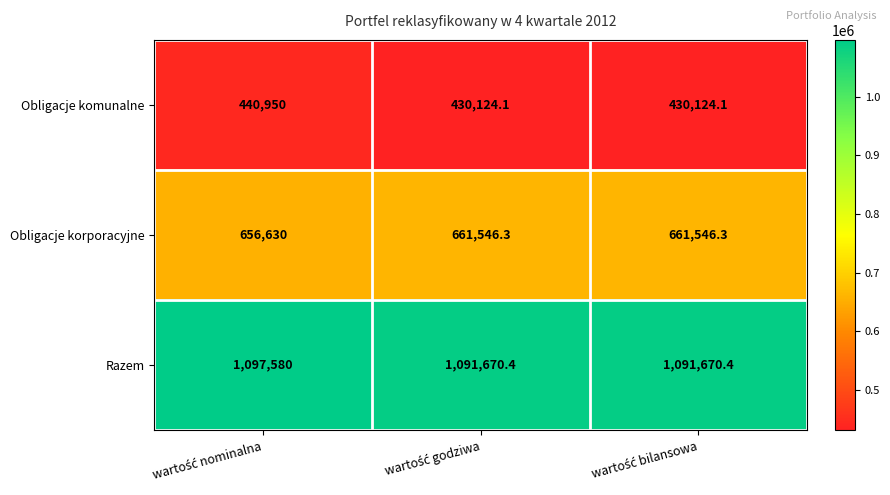

Which series has the widest spread of values?

Obligacje komunalne